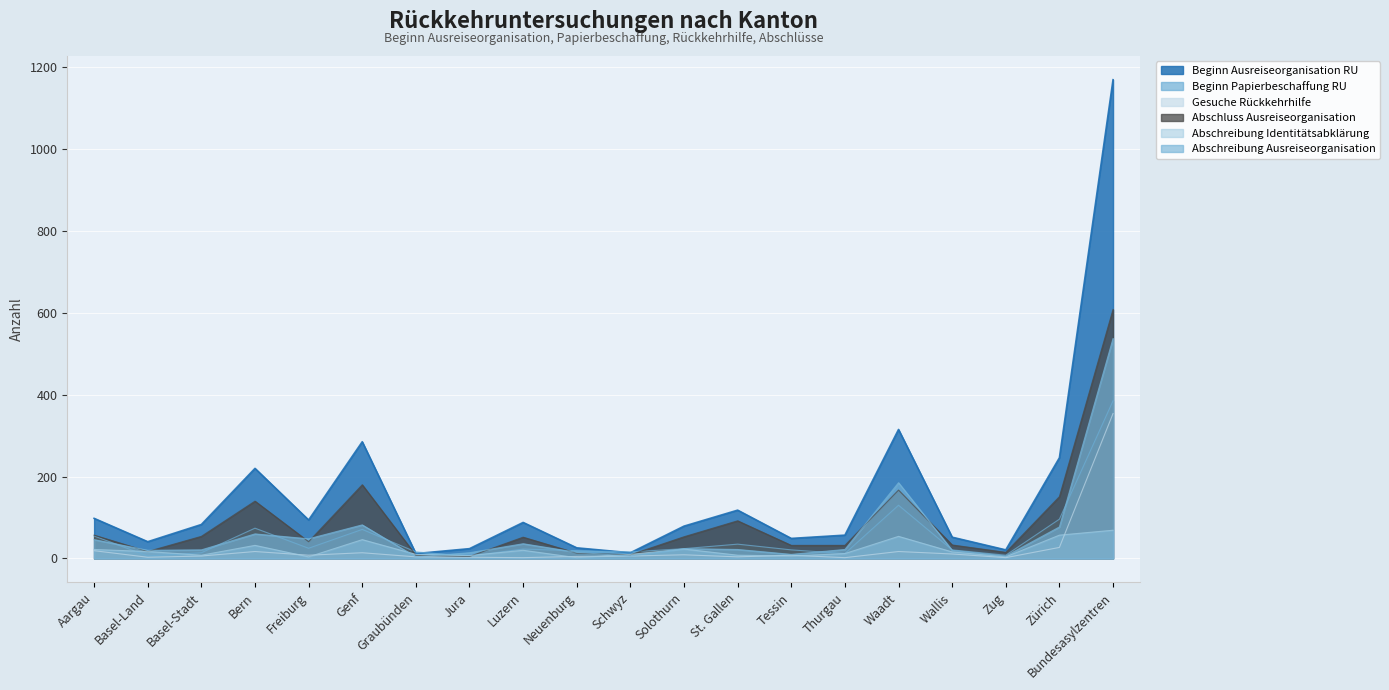

What position from the right is Bundesasylzentren?

1